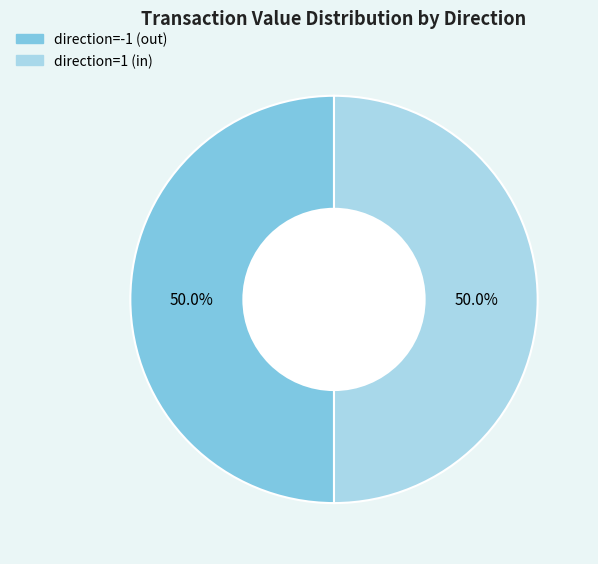

What percentage do direction=1 and direction=-1 together represent?

100.0%